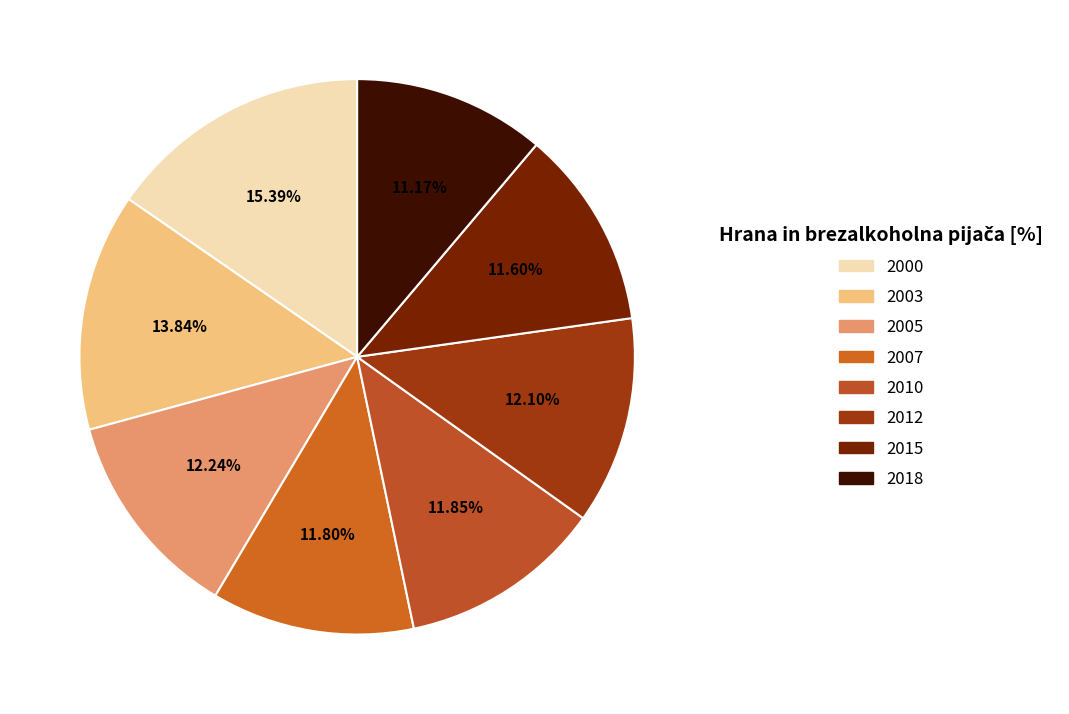

Rank the categories by value from lowest to highest.

2018, 2015, 2007, 2010, 2012, 2005, 2003, 2000